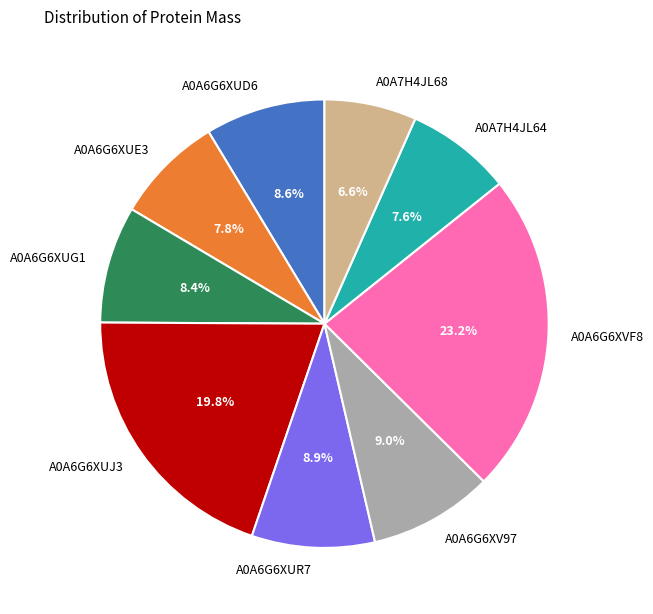

How many segments does this pie chart have?

9